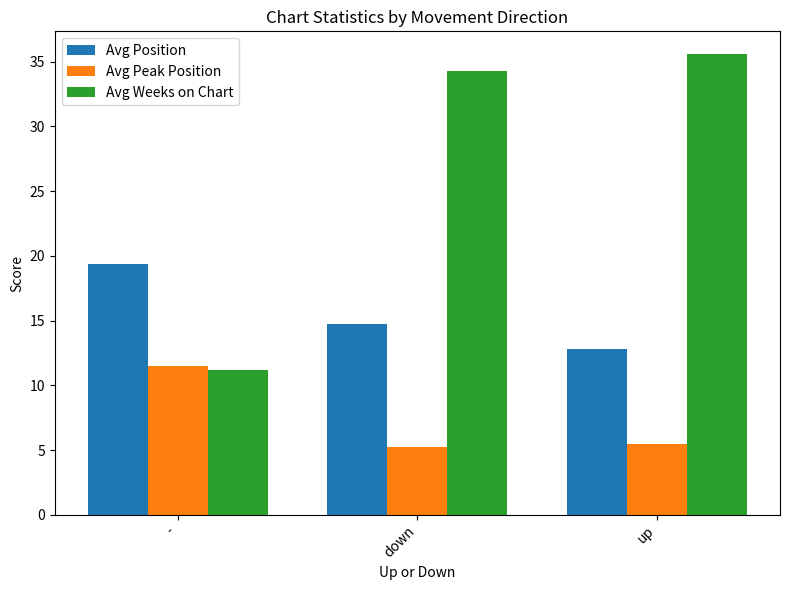

How many bars are there in total?

9